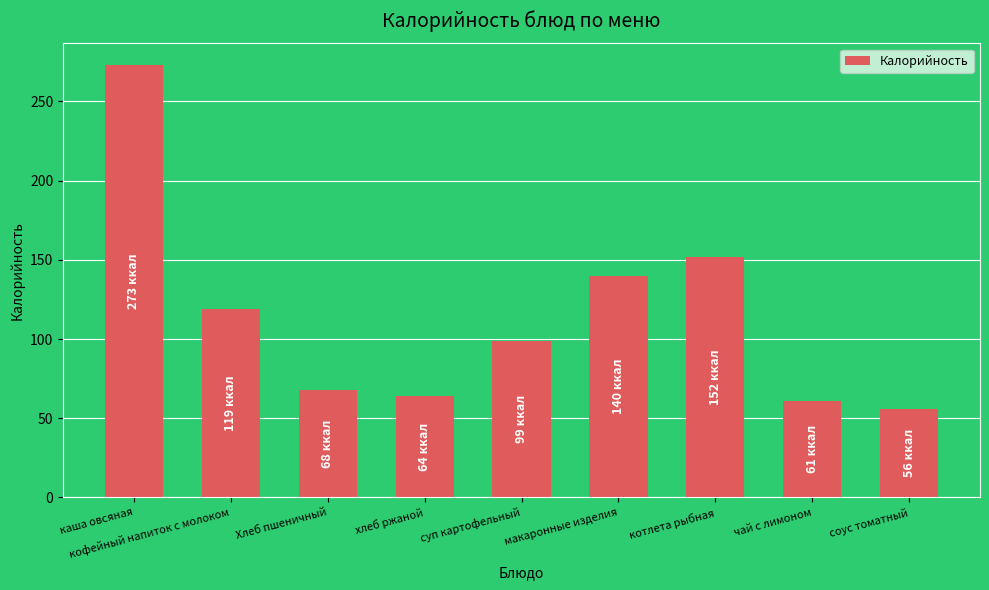

How many data points are less than 99?

4